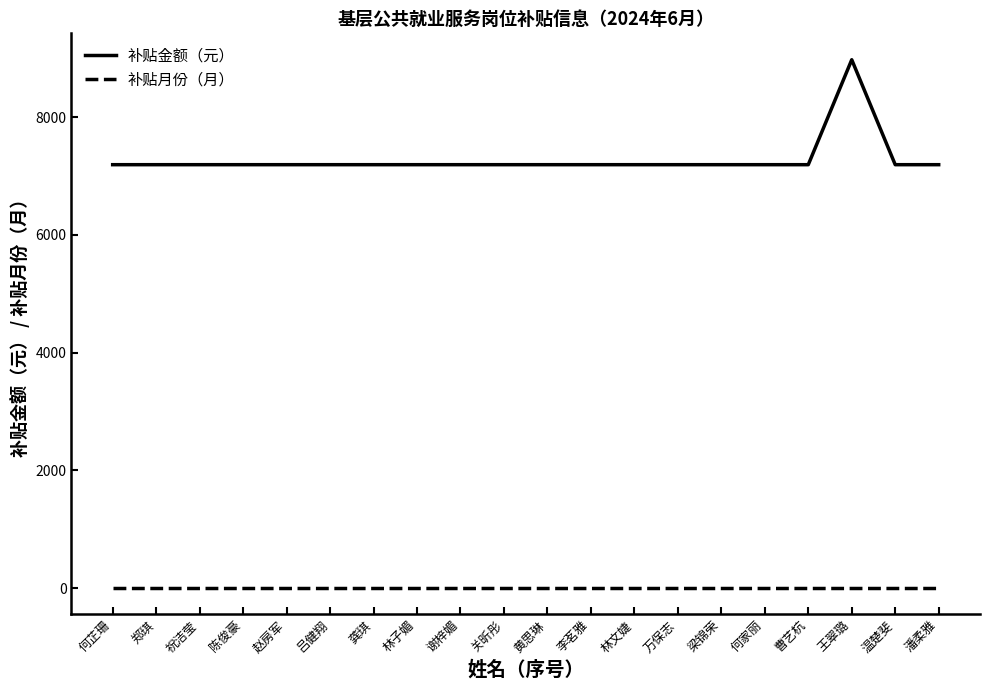

Which series has the largest total across all categories?

补贴金额（元）